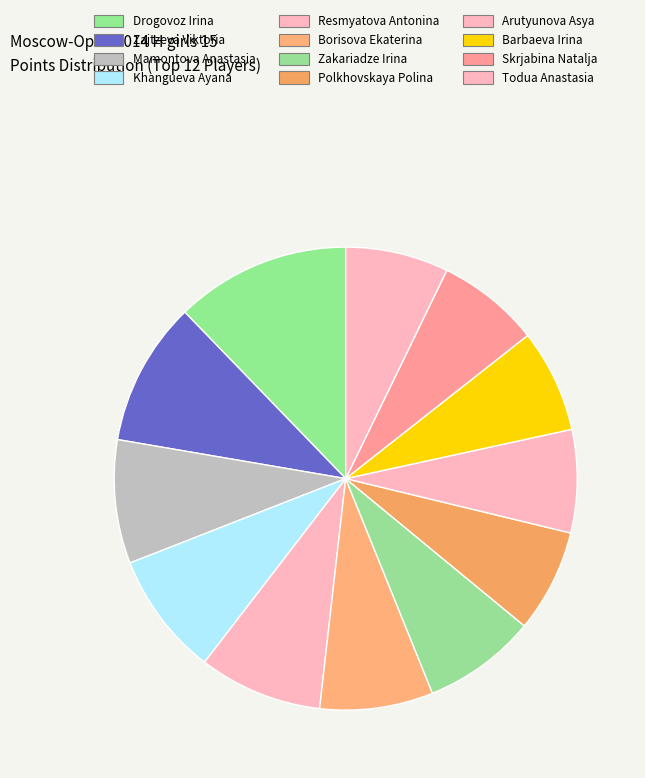

Which category has the biggest portion of the pie?

Drogovoz Irina